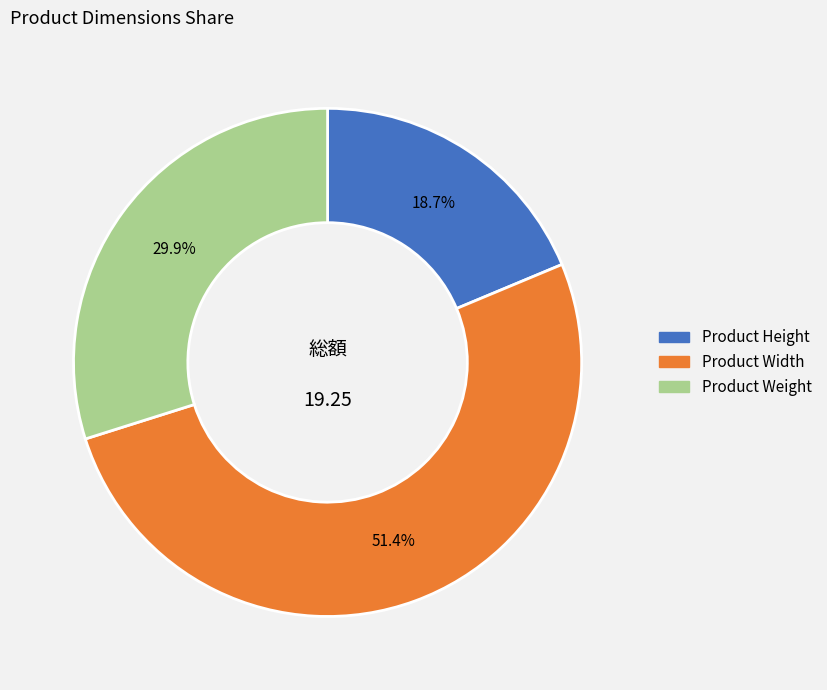

To the nearest percent, what is the combined percentage of Product Weight and Product Width?

81%